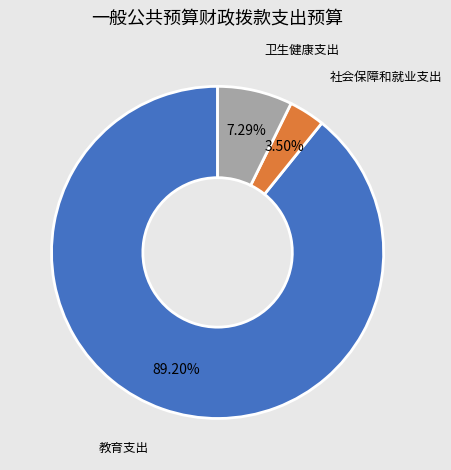

How many slices are in this pie chart?

3